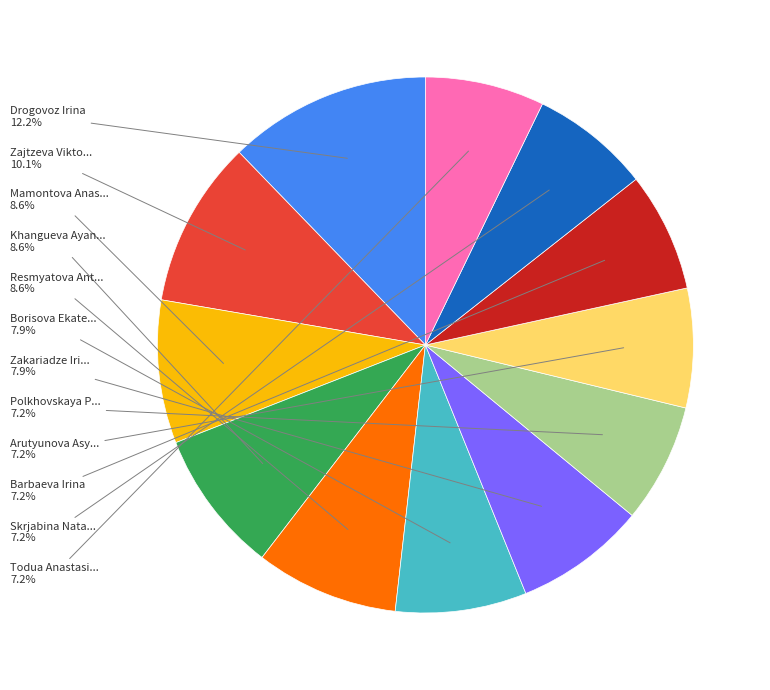

Is there a majority slice in this chart?

No